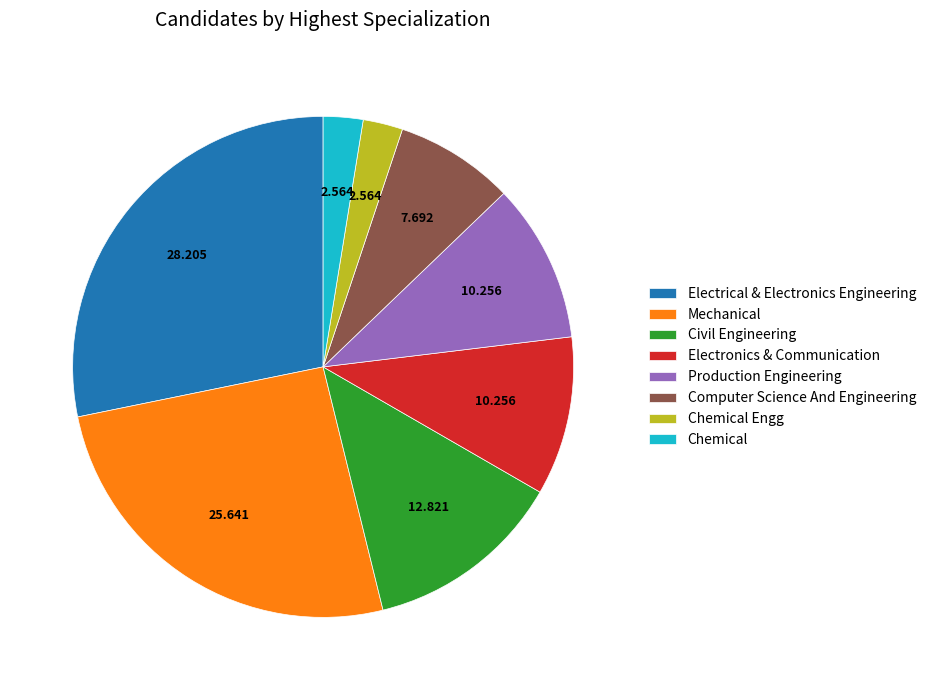

Count the number of slices in the pie.

8